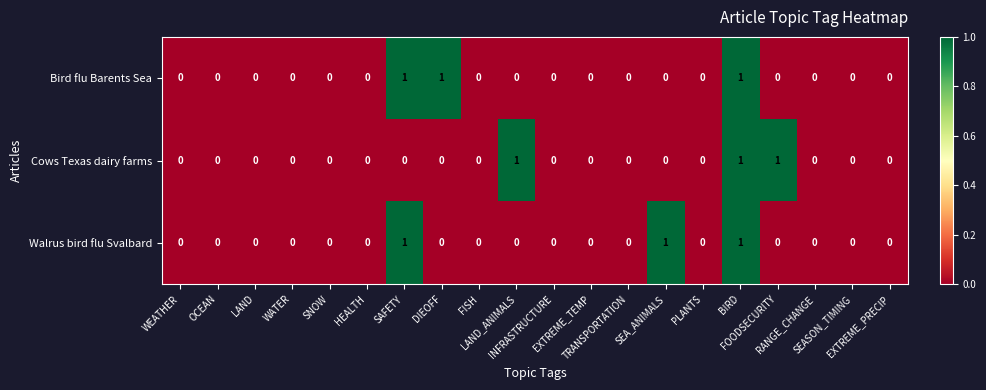

Count the Bird flu Barents Sea values in the range 0 to 1.

20